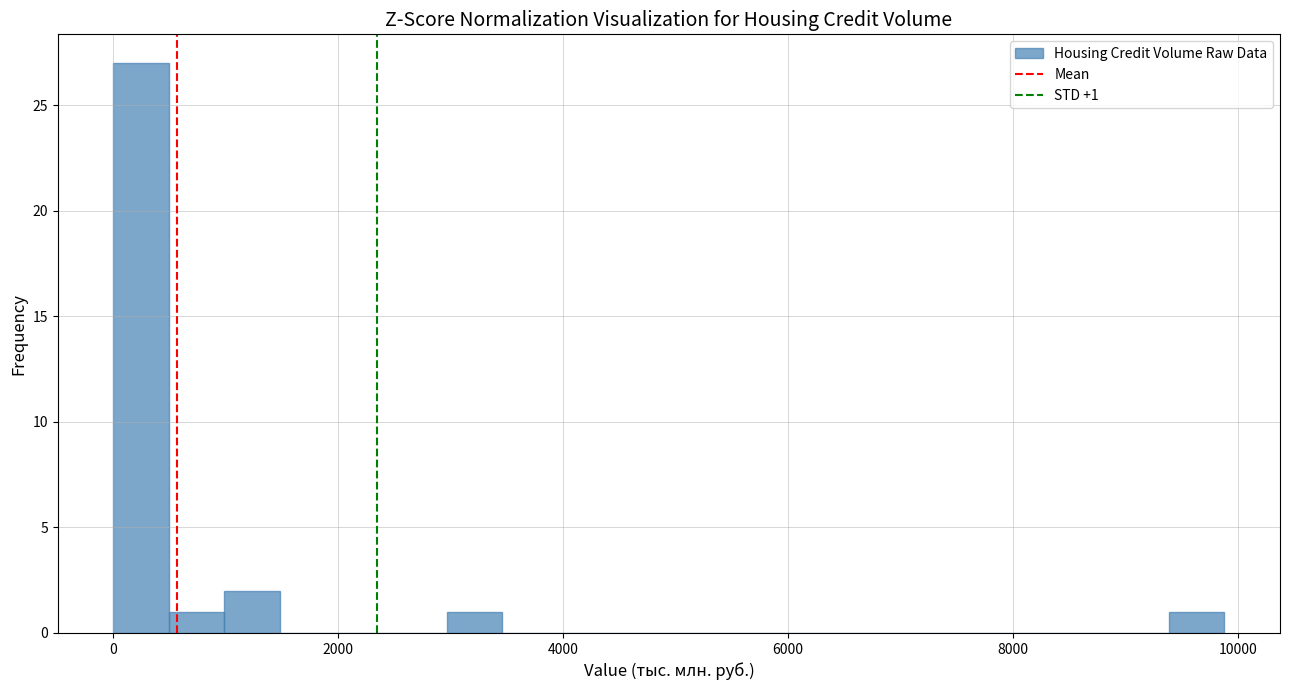

Around what value on the x-axis is the tallest bar? Give the approximate position of its centre, as read against the axis.

200